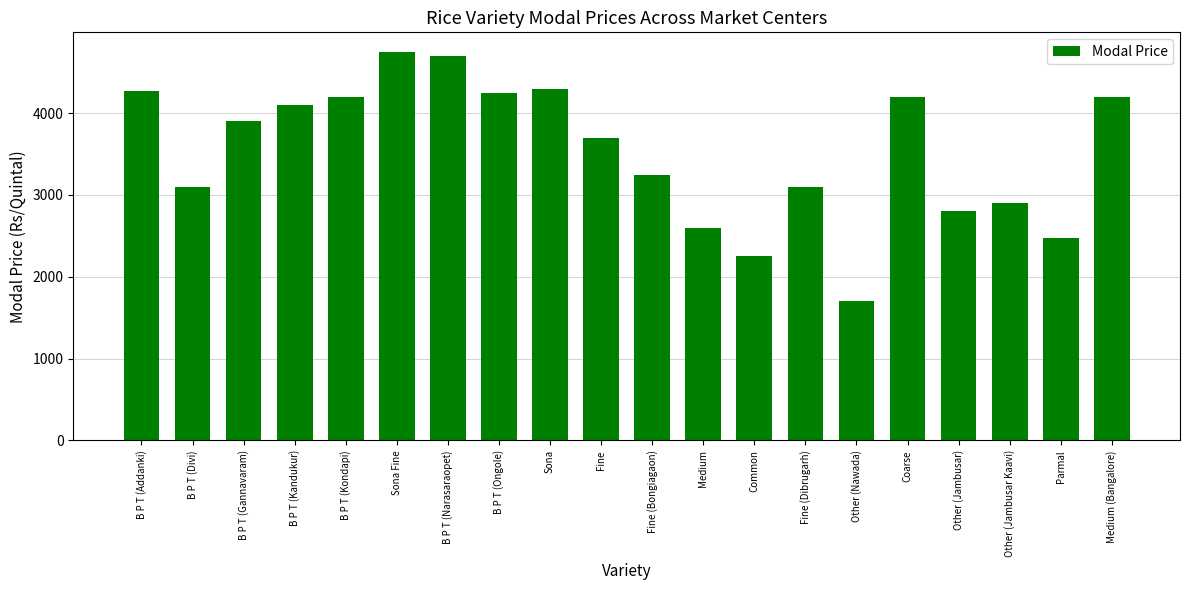

Reading right to left, what are all the values shown in this chart?

Medium (Bangalore)=4200	Parmal=2480	Other (Jambusar Kaavi)=2900	Other (Jambusar)=2800	Coarse=4200	Other (Nawada)=1700	Fine (Dibrugarh)=3100	Common=2250	Medium=2600	Fine (Bongiagaon)=3250	Fine=3700	Sona=4300	B P T (Ongole)=4250	B P T (Narasaraopet)=4700	Sona Fine=4750	B P T (Kondapi)=4200	B P T (Kandukur)=4100	B P T (Gannavaram)=3900	B P T (Divi)=3100	B P T (Addanki)=4270